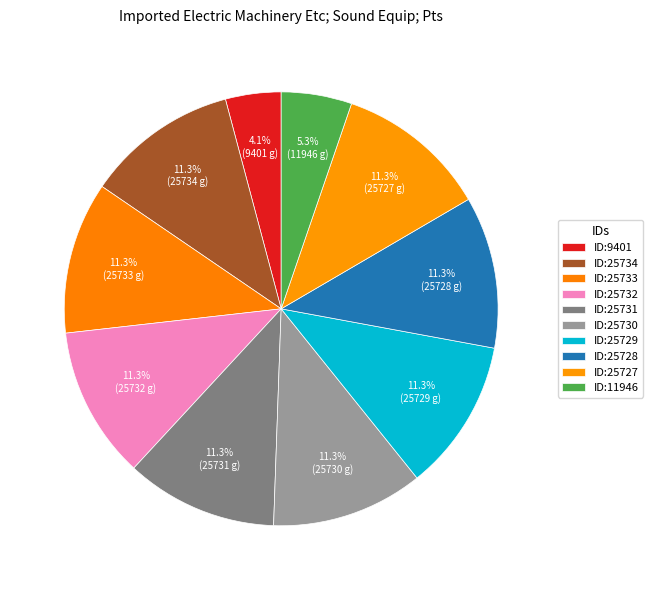

Is there a majority slice in this chart?

No